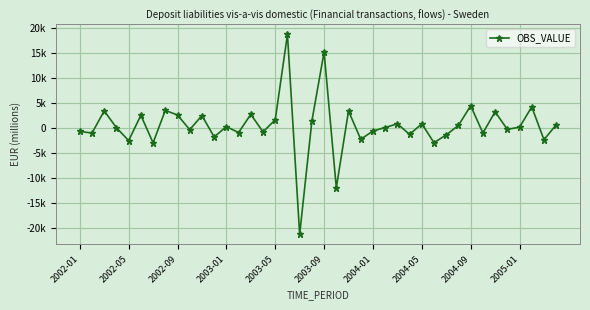

What is the difference between the second highest and second lowest values?

27229.2